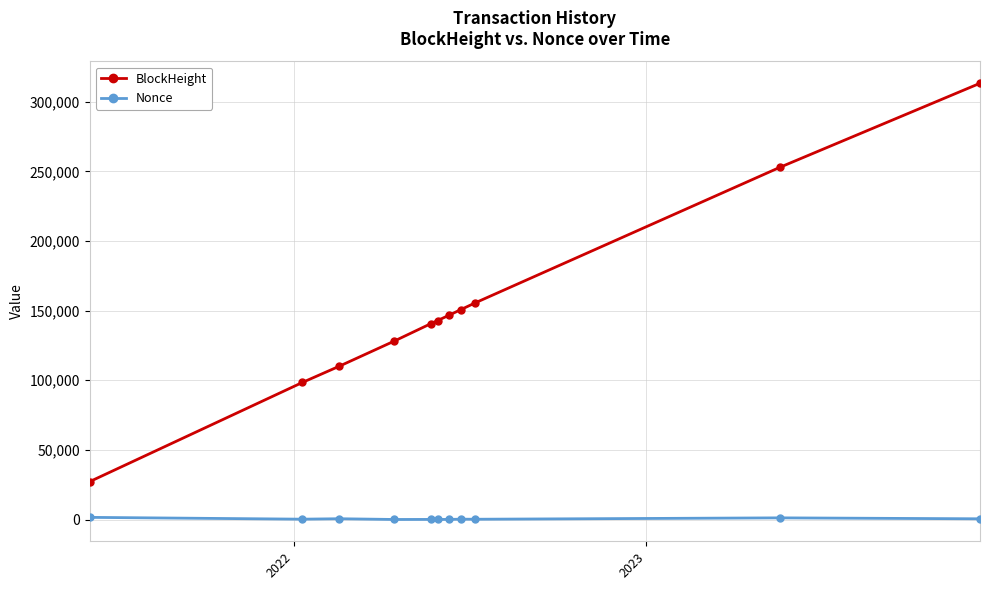

Which series has the widest spread of values?

BlockHeight